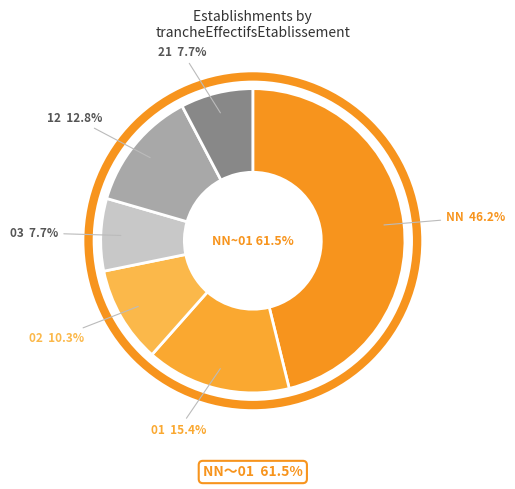

True or false: 02 accounts for 10% of the total.

True